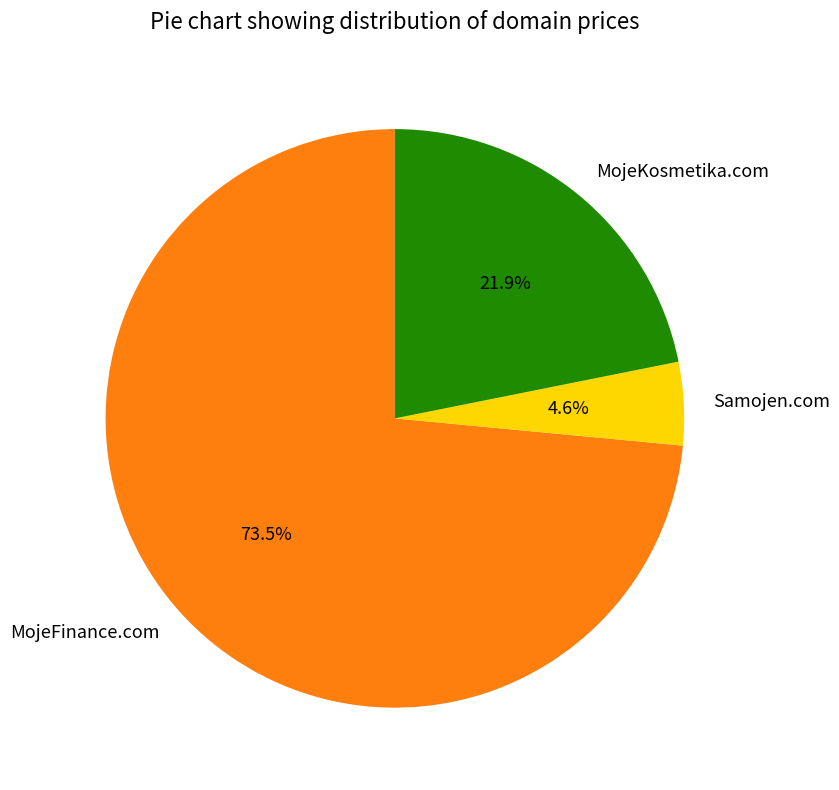

To the nearest percent, what percentage of the pie is Samojen.com?

5%